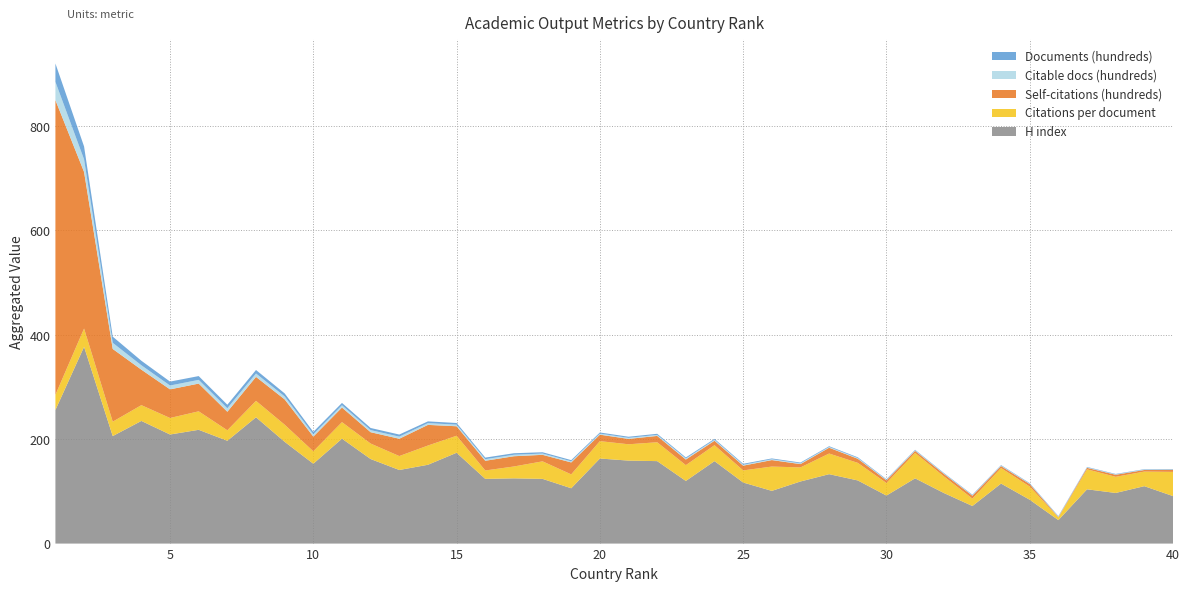

Reading left to right, transcribe all the data shown in this chart.

H index: 256.0	377.0	206.0	235.0	209.0	218.0	197.0	242.0	195.0	153.0	201.0	162.0	141.0	151.0	174.0	124.0	125.0	124.0	106.0	163.0	159.0	158.0	120.0	158.0	117.0	101.0	119.0	133.0	121.0	92.0	125.0	97.0	72.0	115.0	84.0	45.0	104.0	97.0	110.0	91.0
Citations per document: 28.9	35.0	27.6	30.2	31.6	35.4	20.1	31.5	32.8	23.8	31.7	29.7	26.7	36.9	32.6	16.1	22.7	33.6	26.6	33.3	31.3	36.2	30.3	30.6	23.2	46.6	26.9	39.5	33.7	24.1	48.8	31.9	14.2	29.8	25.3	5.0	38.3	31.0	28.0	46.4
Self-citations (hundreds): 564.8	300.0	139.3	68.0	54.8	53.1	35.5	45.9	48.5	28.2	28.0	21.7	33.2	39.5	18.2	18.6	19.6	12.5	22.9	12.4	10.3	12.1	10.8	8.5	9.1	12.4	6.3	11.1	7.9	5.0	3.9	4.7	5.6	3.7	4.7	0.9	2.8	3.9	3.1	4.0
Citable docs (hundreds): 35.0	24.1	11.7	8.4	7.4	7.1	6.7	6.5	5.7	4.5	4.4	4.0	4.0	3.4	3.1	3.0	2.9	2.5	2.2	2.0	2.0	2.0	2.0	1.8	1.8	1.6	1.5	1.4	1.4	1.1	1.0	0.9	1.0	0.9	0.9	0.9	0.8	0.8	0.7	0.8
Documents (hundreds): 35.2	24.7	11.8	8.6	7.5	7.3	6.8	6.7	5.8	4.6	4.4	4.1	4.0	3.4	3.1	3.0	2.9	2.5	2.2	2.1	2.1	2.1	2.0	1.8	1.8	1.6	1.5	1.4	1.4	1.1	1.0	1.0	1.0	1.0	0.9	0.9	0.8	0.8	0.8	0.8